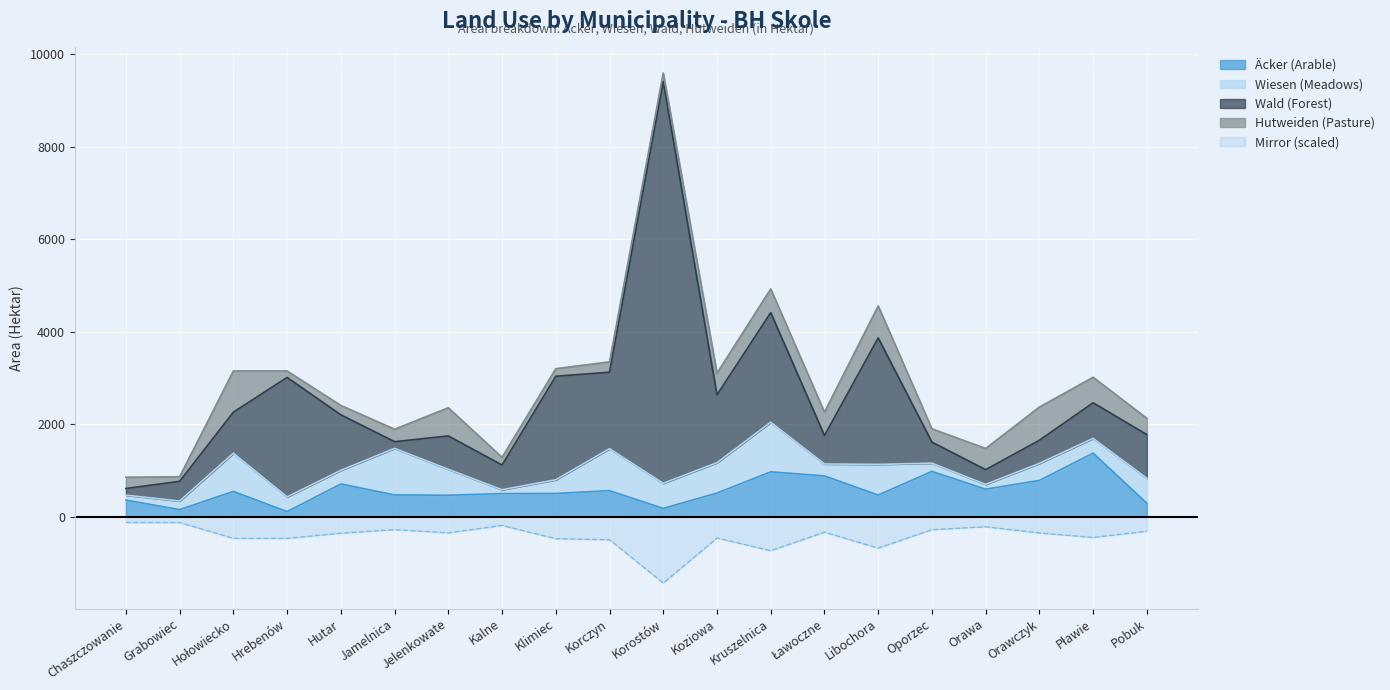

What is the spread (max minus min) of values at Hrebenów?

2478